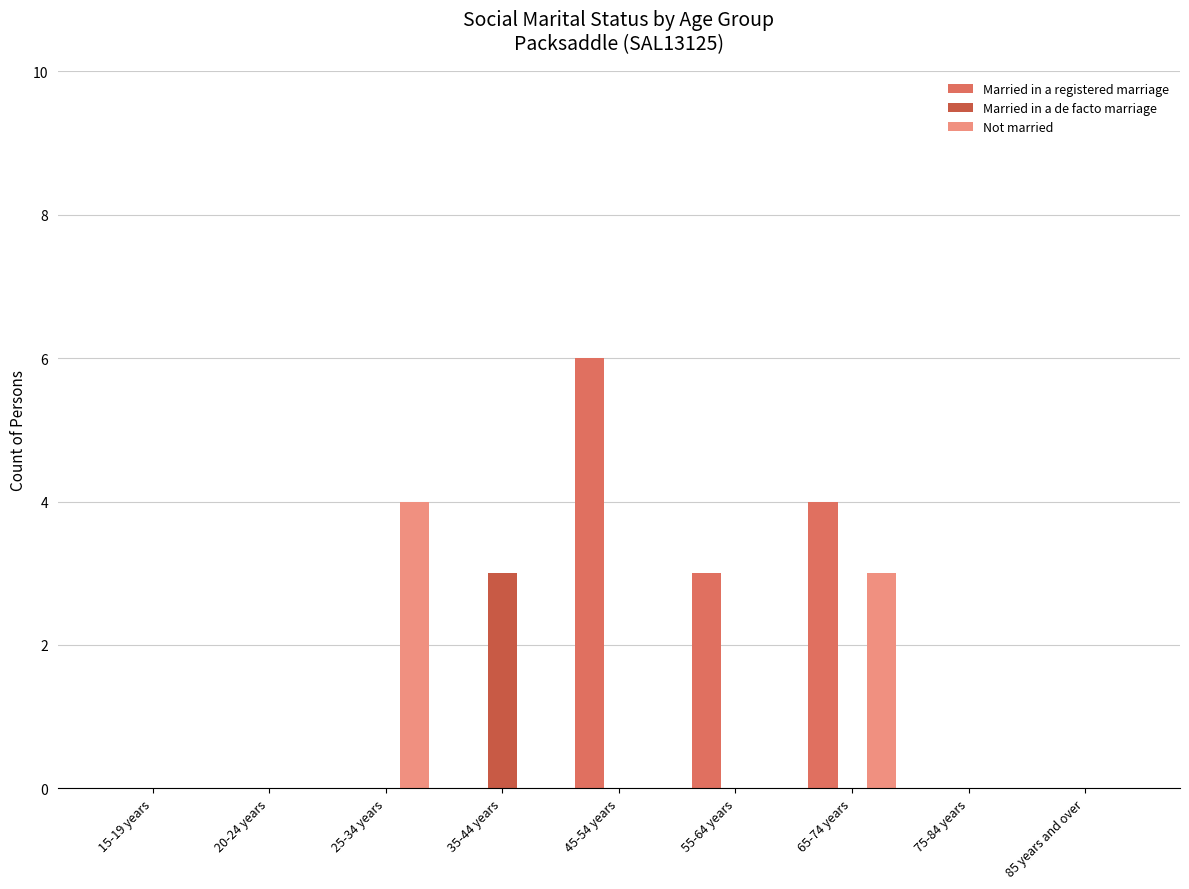

What is the greatest value displayed?

6